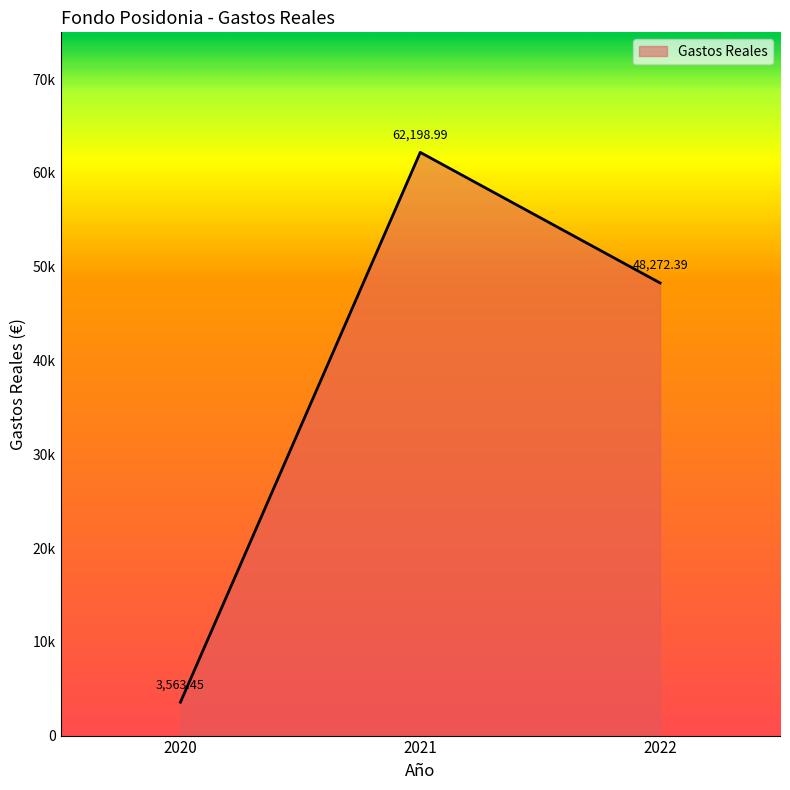

Is this an area chart (filled region under the line)?

Yes